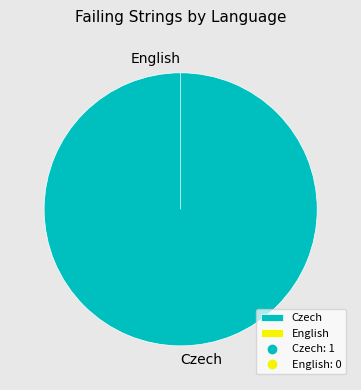

Do English and Czech together represent more than half of the pie?

Yes